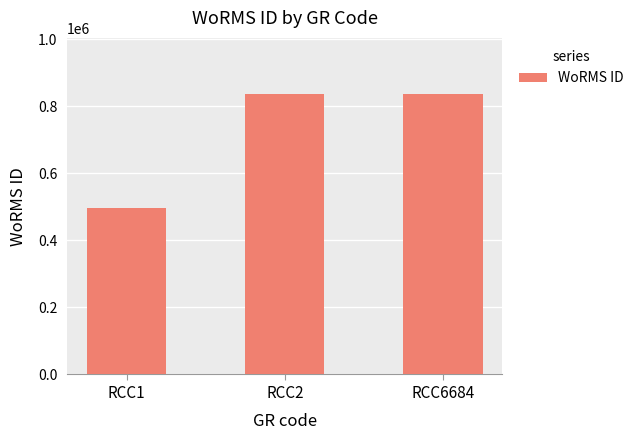

Count the number of data series in this chart.

1